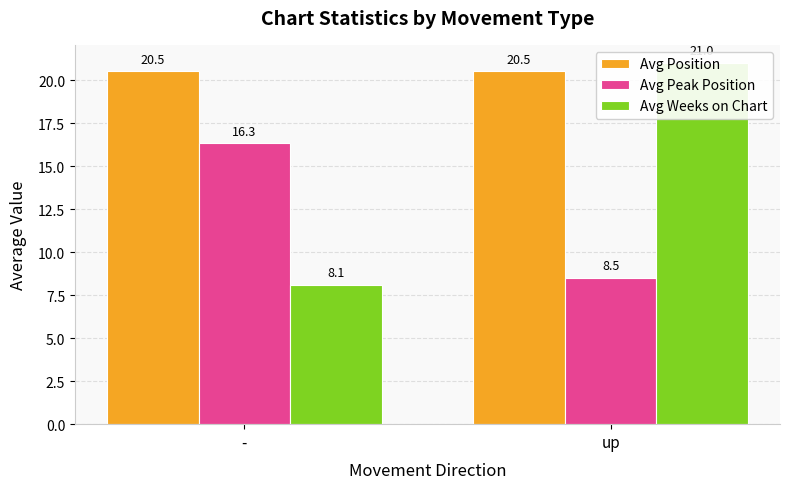

Is it true that Avg Position equals 4.6 at -?

False